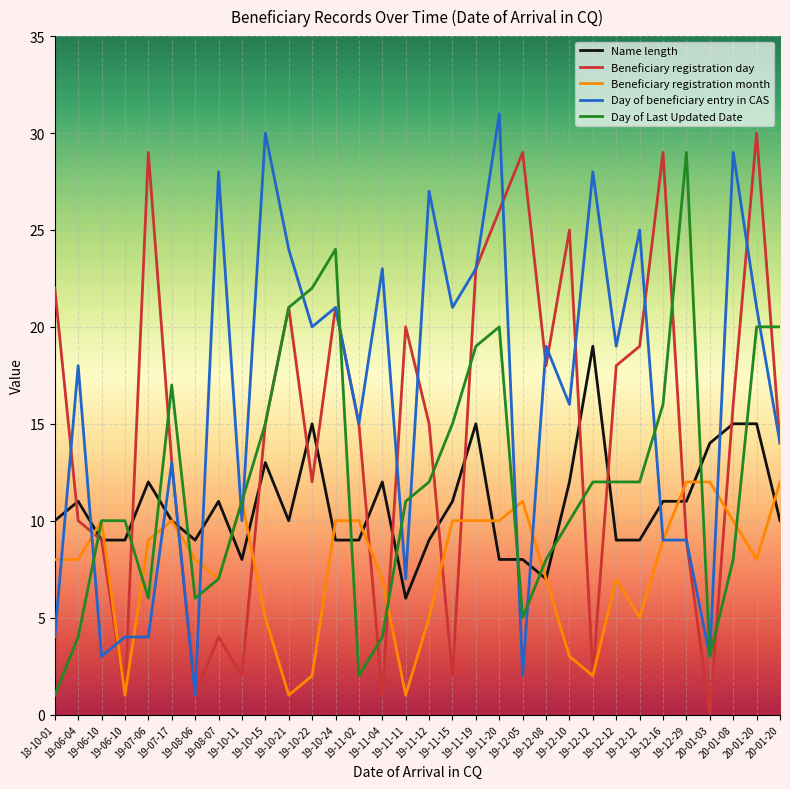

Reading left to right, what are all the values shown in this chart?

Name length: 18-10-01=10	19-06-04=11	19-06-10=9	19-06-10=9	19-07-06=12	19-07-17=10	19-08-06=9	19-08-07=11	19-10-11=8	19-10-15=13	19-10-21=10	19-10-22=15	19-10-24=9	19-11-02=9	19-11-04=12	19-11-11=6	19-11-12=9	19-11-15=11	19-11-19=15	19-11-20=8	19-12-05=8	19-12-08=7	19-12-10=12	19-12-12=19	19-12-12=9	19-12-12=9	19-12-16=11	19-12-29=11	20-01-03=14	20-01-08=15	20-01-20=15	20-01-20=10
Beneficiary registration day: 18-10-01=22	19-06-04=10	19-06-10=9	19-06-10=1	19-07-06=29	19-07-17=13	19-08-06=1	19-08-07=4	19-10-11=2	19-10-15=15	19-10-21=21	19-10-22=12	19-10-24=21	19-11-02=15	19-11-04=1	19-11-11=20	19-11-12=15	19-11-15=2	19-11-19=23	19-11-20=26	19-12-05=29	19-12-08=18	19-12-10=25	19-12-12=2	19-12-12=18	19-12-12=19	19-12-16=29	19-12-29=9	20-01-03=0	20-01-08=16	20-01-20=30	20-01-20=14
Beneficiary registration month: 18-10-01=8	19-06-04=8	19-06-10=10	19-06-10=1	19-07-06=9	19-07-17=10	19-08-06=8	19-08-07=7	19-10-11=11	19-10-15=5	19-10-21=1	19-10-22=2	19-10-24=10	19-11-02=10	19-11-04=7	19-11-11=1	19-11-12=5	19-11-15=10	19-11-19=10	19-11-20=10	19-12-05=11	19-12-08=7	19-12-10=3	19-12-12=2	19-12-12=7	19-12-12=5	19-12-16=9	19-12-29=12	20-01-03=12	20-01-08=10	20-01-20=8	20-01-20=12
Day of beneficiary entry in CAS: 18-10-01=4	19-06-04=18	19-06-10=3	19-06-10=4	19-07-06=4	19-07-17=13	19-08-06=1	19-08-07=28	19-10-11=10	19-10-15=30	19-10-21=24	19-10-22=20	19-10-24=21	19-11-02=15	19-11-04=23	19-11-11=7	19-11-12=27	19-11-15=21	19-11-19=23	19-11-20=31	19-12-05=2	19-12-08=19	19-12-10=16	19-12-12=28	19-12-12=19	19-12-12=25	19-12-16=9	19-12-29=9	20-01-03=3	20-01-08=29	20-01-20=21	20-01-20=14
Day of Last Updated Date: 18-10-01=1	19-06-04=4	19-06-10=10	19-06-10=10	19-07-06=6	19-07-17=17	19-08-06=6	19-08-07=7	19-10-11=11	19-10-15=15	19-10-21=21	19-10-22=22	19-10-24=24	19-11-02=2	19-11-04=4	19-11-11=11	19-11-12=12	19-11-15=15	19-11-19=19	19-11-20=20	19-12-05=5	19-12-08=8	19-12-10=10	19-12-12=12	19-12-12=12	19-12-12=12	19-12-16=16	19-12-29=29	20-01-03=3	20-01-08=8	20-01-20=20	20-01-20=20